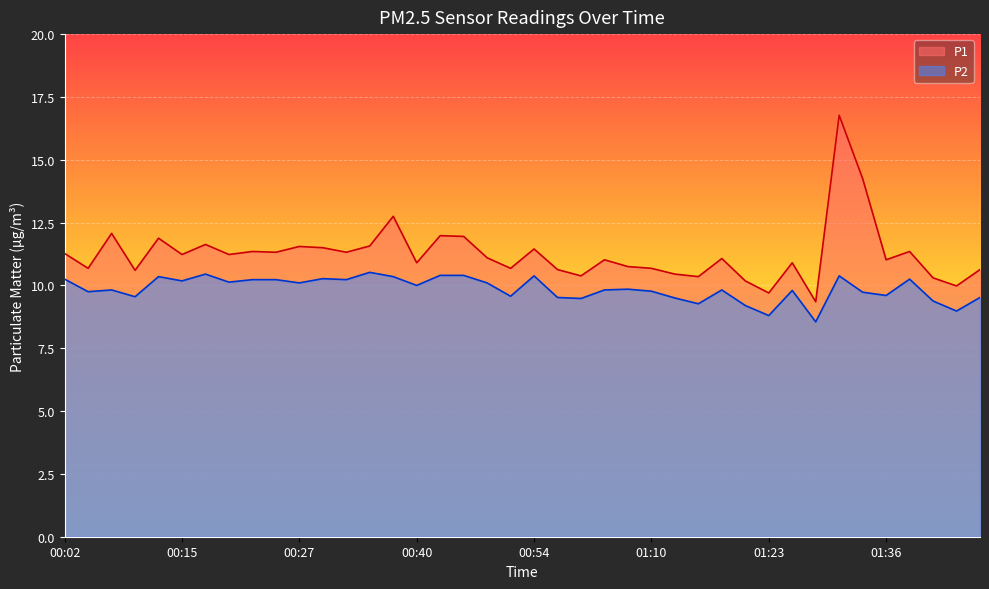

True or false: P2 and P1 cross at least once.

False